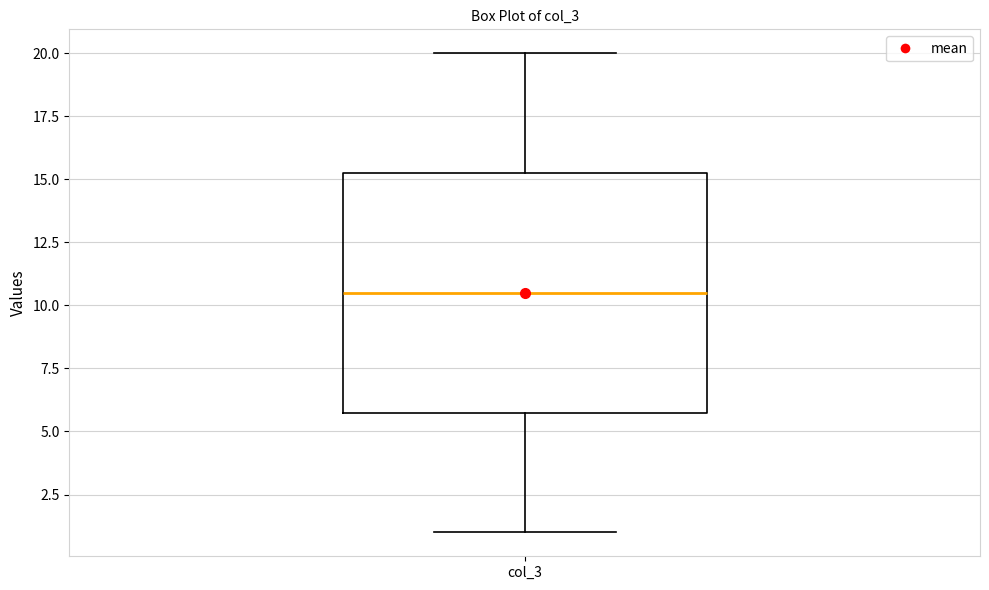

Transcribe this box plot: give where the median line is, the range the box spans, and where the two whiskers end, as read against the y-axis. The values are not printed on the chart, so give them approximately, as read against the axis.

median 10.5, box 6.0 to 15.5, whiskers 1.0 to 20.0